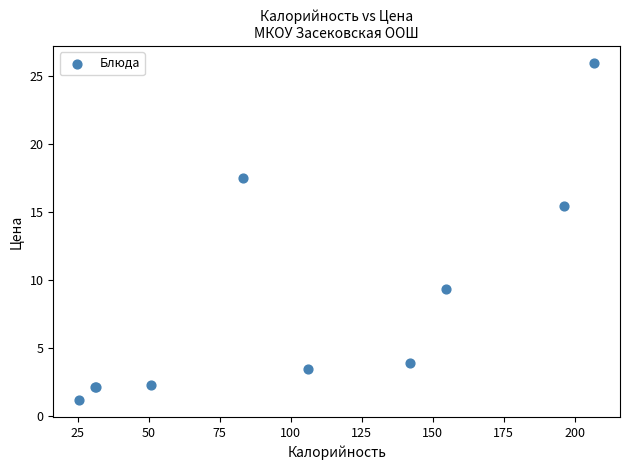

What Y value in the scatter plot is closest to 13?

15.4